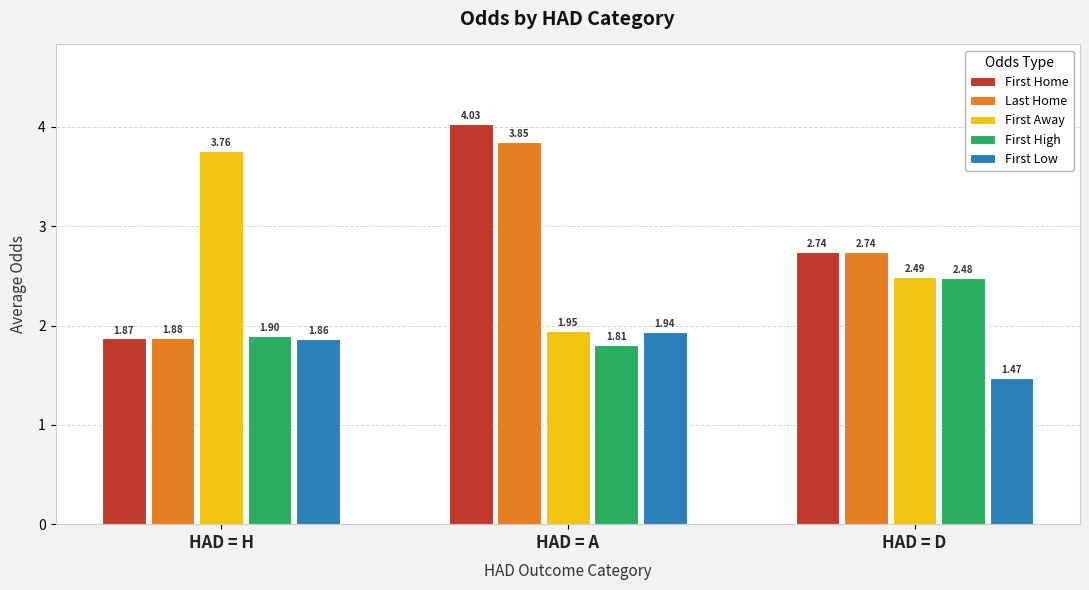

Which series changed the most between HAD = H and HAD = A?

First Home